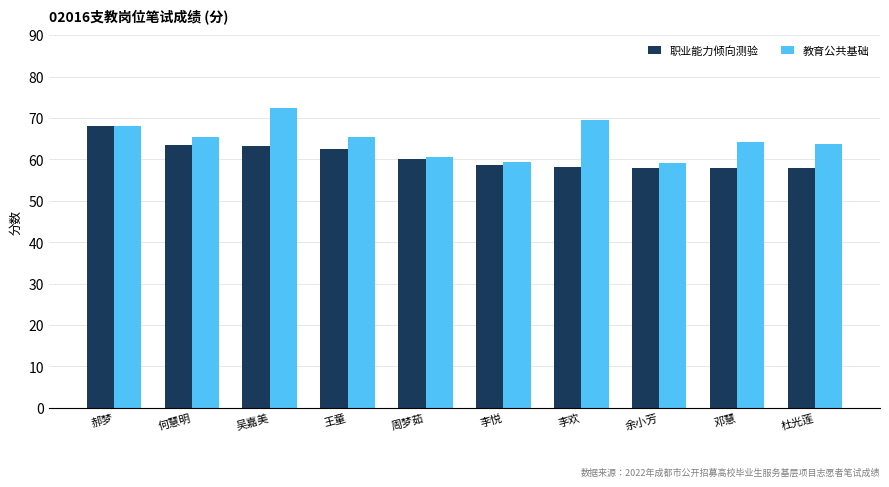

List the series in order of their peak value, highest first.

教育公共基础, 职业能力倾向测验